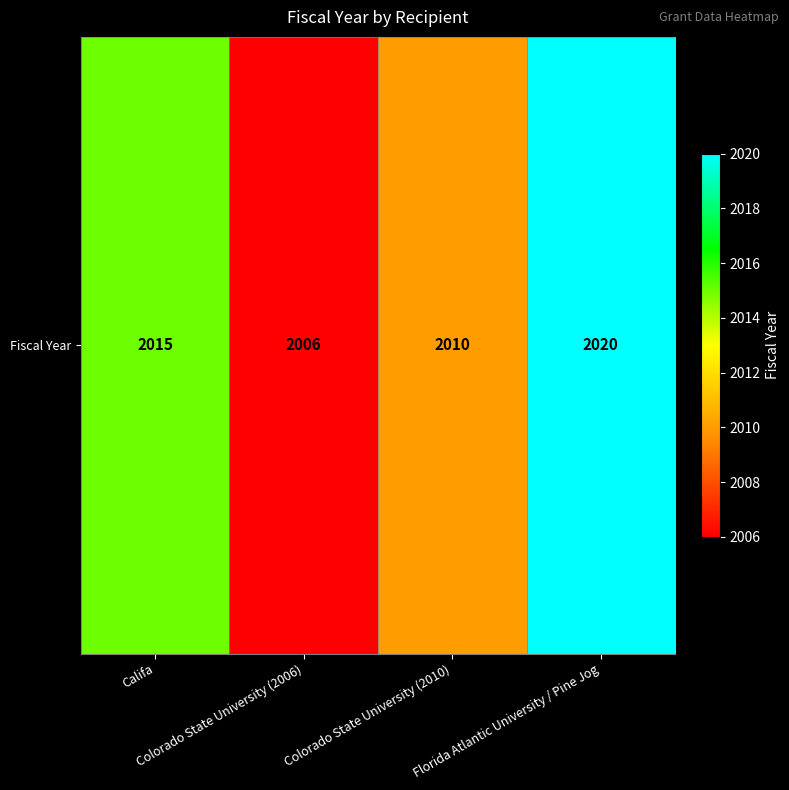

Reading right to left, extract all data points from this chart.

Florida Atlantic University / Pine Jog=2020	Colorado State University (2010)=2010	Colorado State University (2006)=2006	Califa=2015